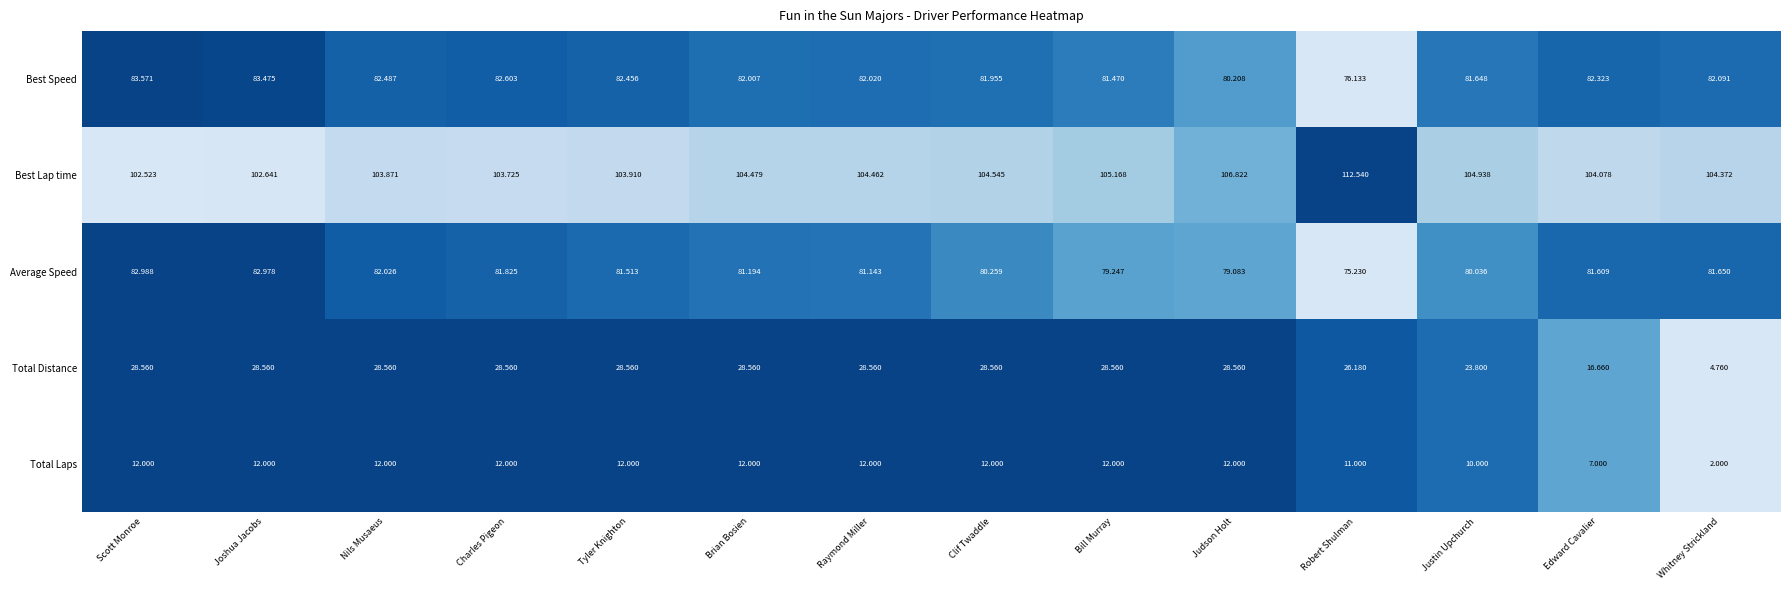

At which category is the sum across all series the highest?

Joshua Jacobs